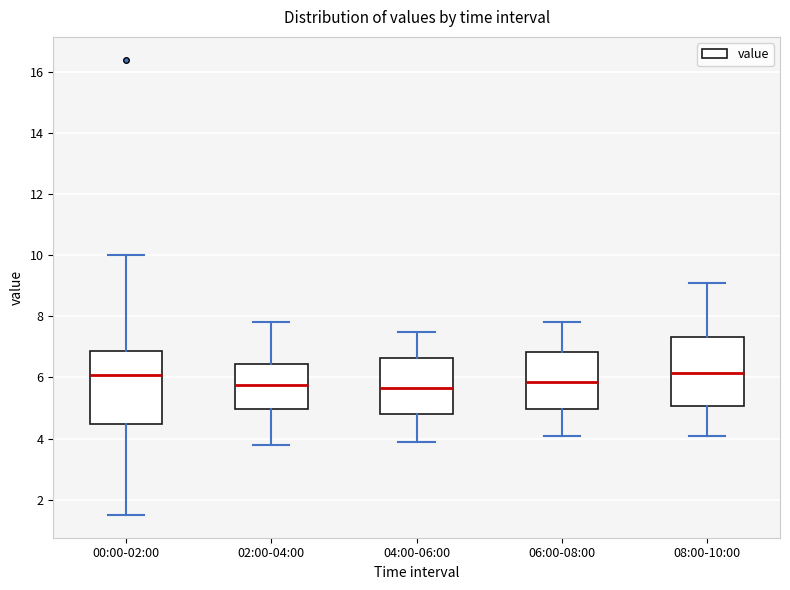

Reading left to right, transcribe this box plot: for each box, give where its median line is, the range the box spans, and where its two whiskers end, as read against the y-axis. The values are not printed on the chart, so give them approximately, as read against the axis.

00:00-02:00: median 6.0, box 4.4 to 6.8, whiskers 1.6 to 10.0
02:00-04:00: median 5.8, box 5.0 to 6.4, whiskers 3.8 to 7.8
04:00-06:00: median 5.6, box 4.8 to 6.6, whiskers 4.0 to 7.6
06:00-08:00: median 5.8, box 5.0 to 6.8, whiskers 4.2 to 7.8
08:00-10:00: median 6.2, box 5.0 to 7.4, whiskers 4.2 to 9.2